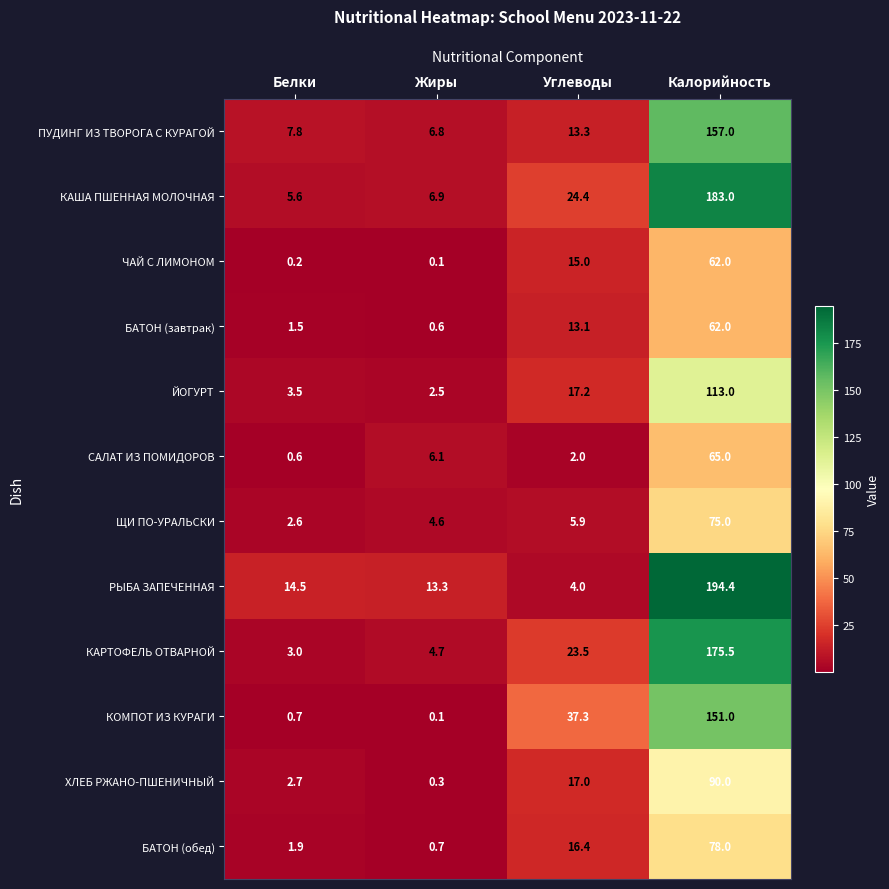

What is the lowest value of the ЩИ ПО-УРАЛЬСКИ series?

2.6